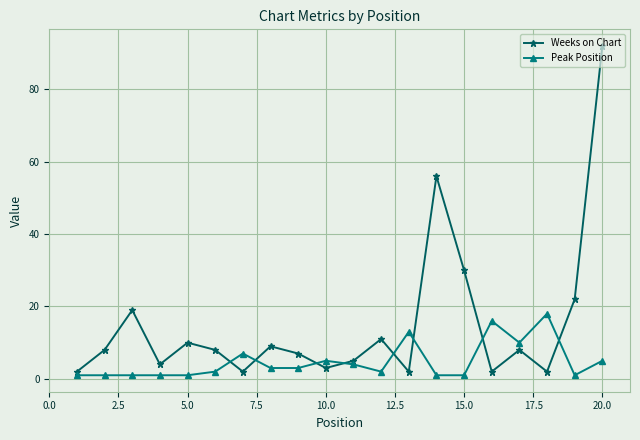

Which series has the largest total across all categories?

Weeks on Chart